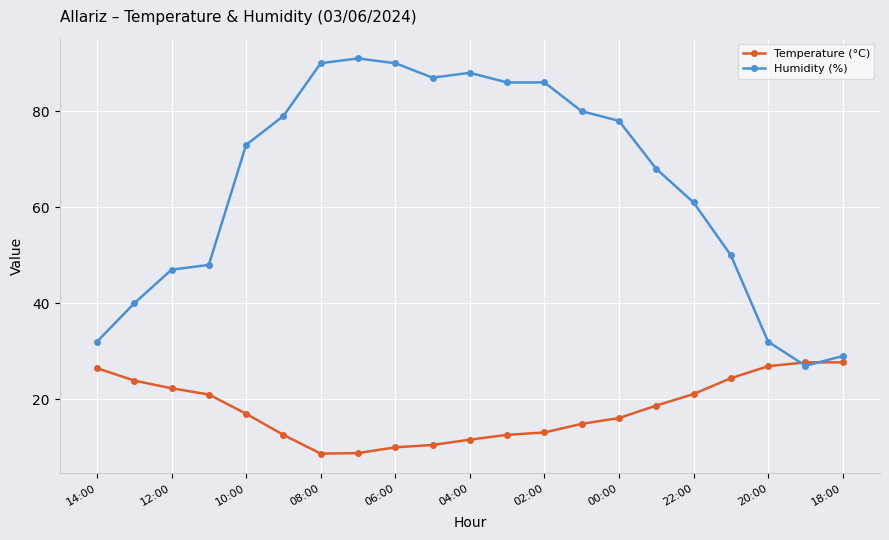

What is the value of the Temperature (°C) point at the 7th from the left?

8.7